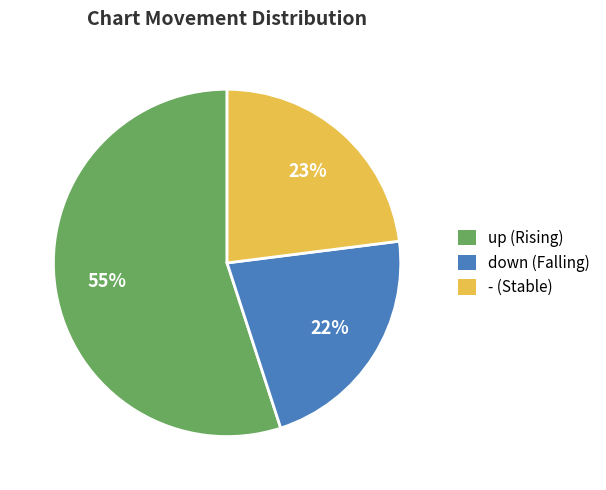

Which slice is the smallest?

down